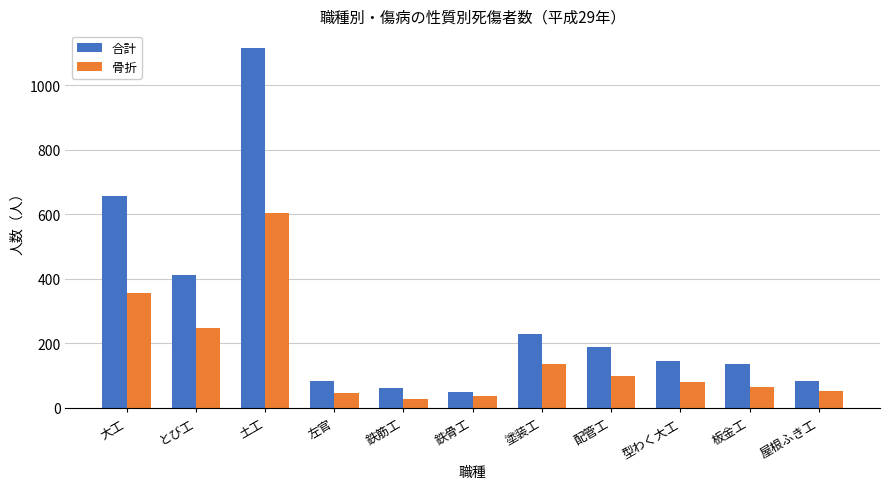

Which series has the widest spread of values?

合計